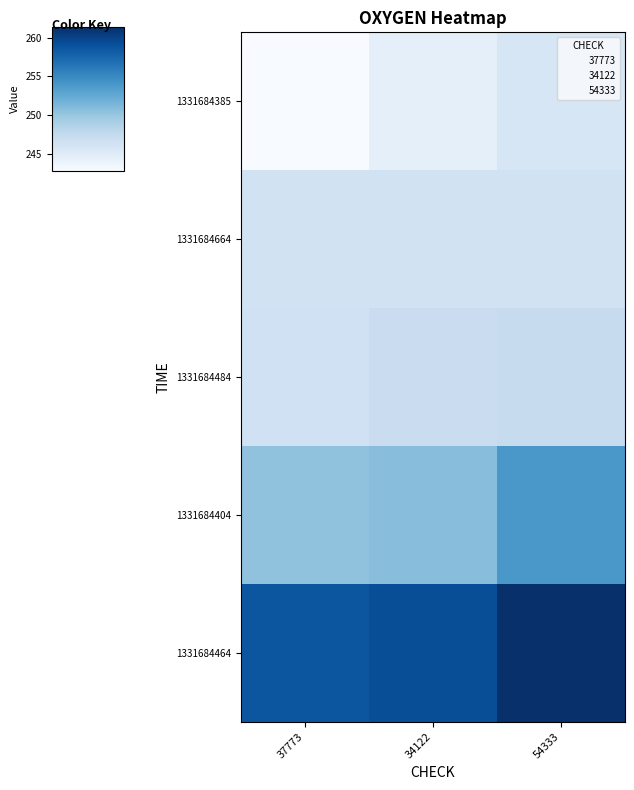

Which series changed the most between 34122 and 54333?

1331684404